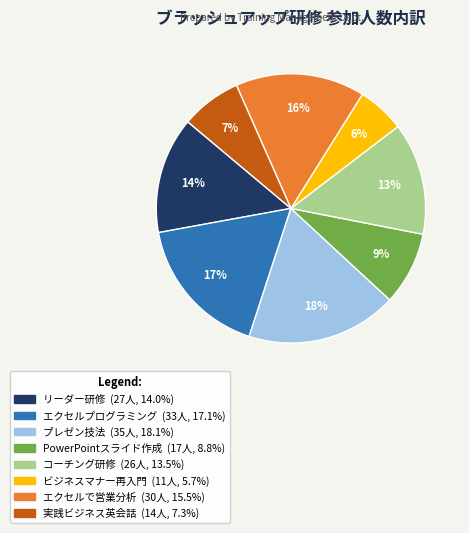

To the nearest percent, what percentage of the pie is ビジネスマナー再入門?

6%